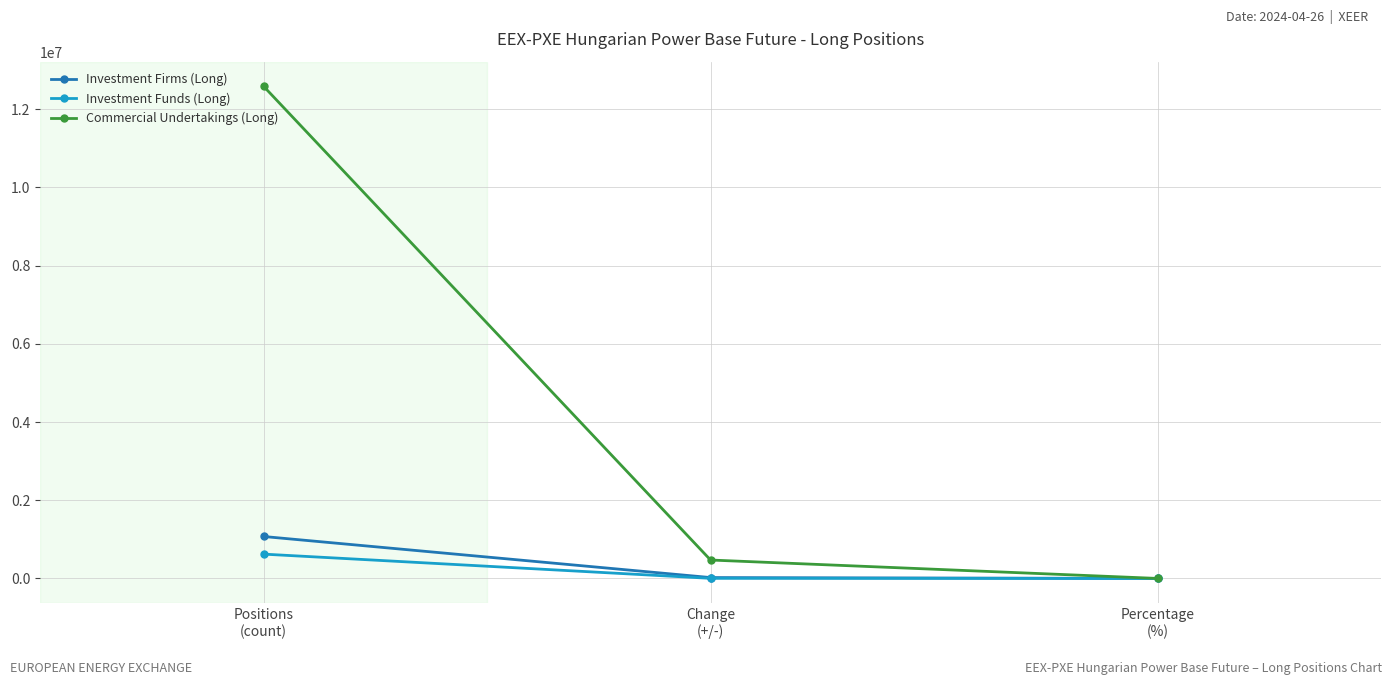

The value of Investment Funds (Long) at Percentage
(%) is 4.3. True or false?

True